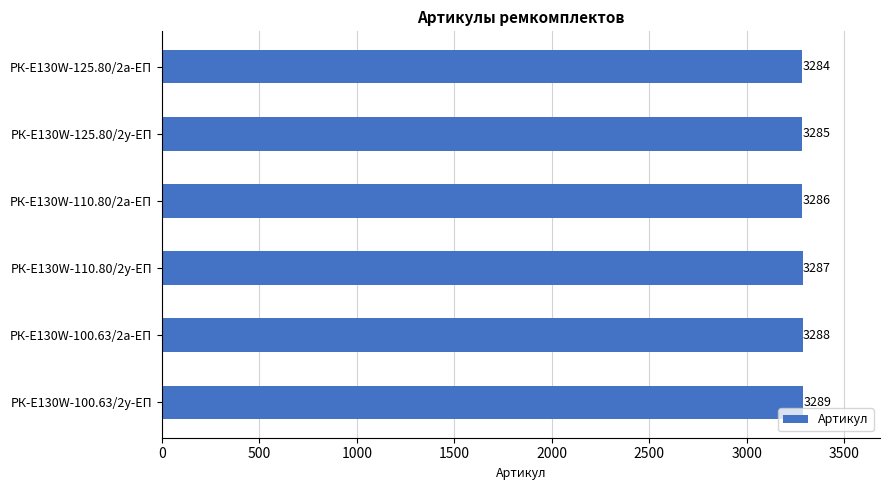

Does the chart contain any negative values?

No